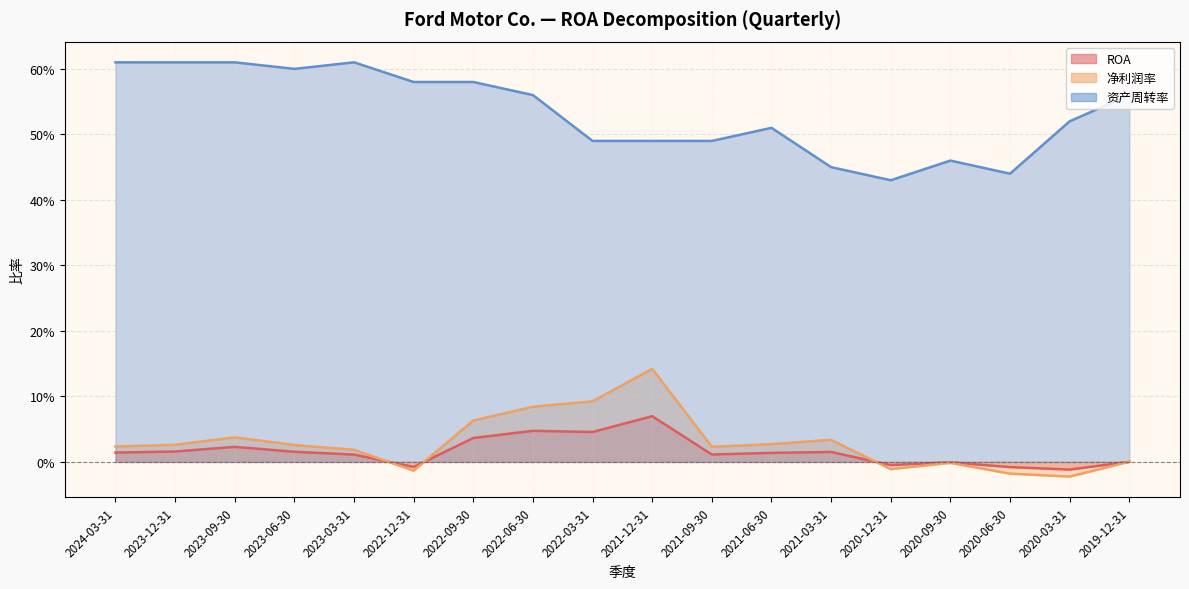

True or false: ROA and 资产周转率 intersect in this chart.

False